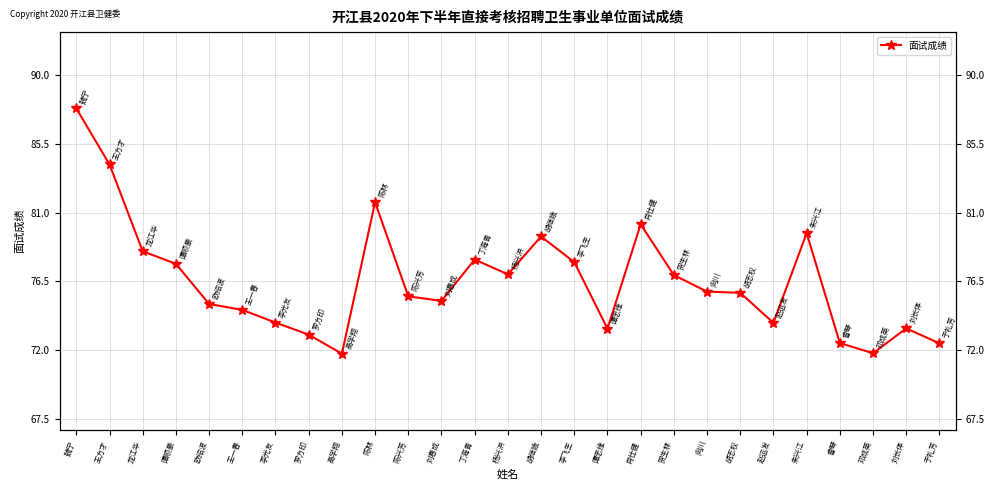

What is the average value?

76.5